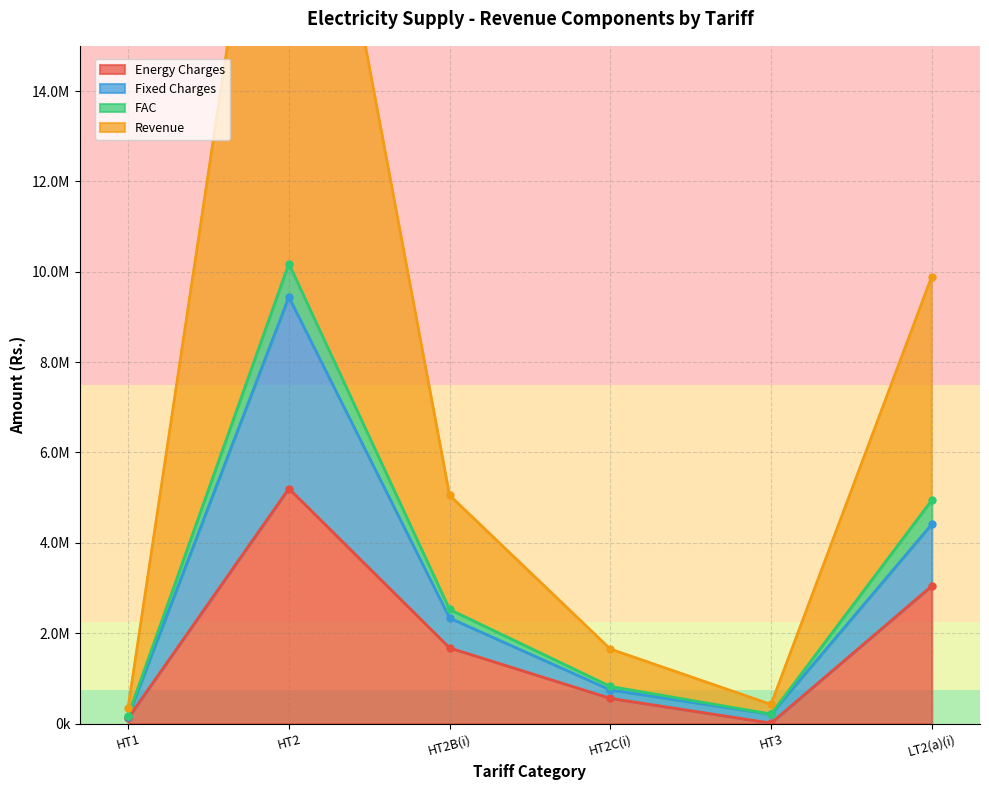

True or false: Energy Charges and Fixed Charges intersect in this chart.

False